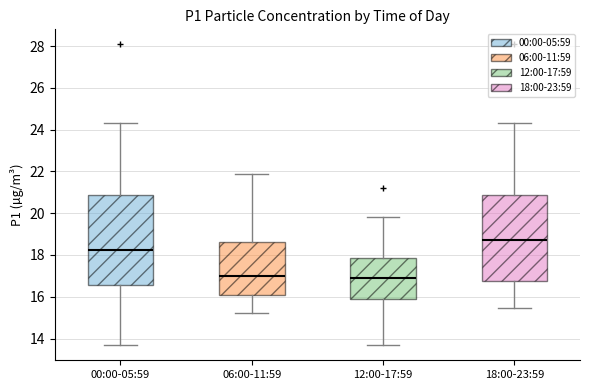

Reading left to right, read every box against the y-axis: the position of its median line, the range the box covers, and the ends of its whiskers. The values are not printed on the chart, so give them approximately, as read against the axis.

00:00-05:59: median 18.2, box 16.6 to 20.8, whiskers 13.6 to 24.4
06:00-11:59: median 17.0, box 16.2 to 18.6, whiskers 15.2 to 21.8
12:00-17:59: median 16.8, box 15.8 to 17.8, whiskers 13.6 to 19.8
18:00-23:59: median 18.8, box 16.8 to 20.8, whiskers 15.4 to 24.4